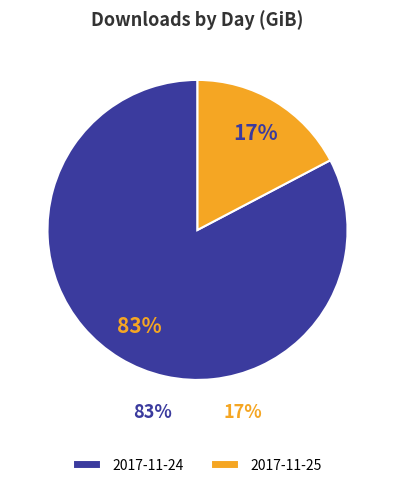

Rank the categories by value from lowest to highest.

2017-11-25, 2017-11-24